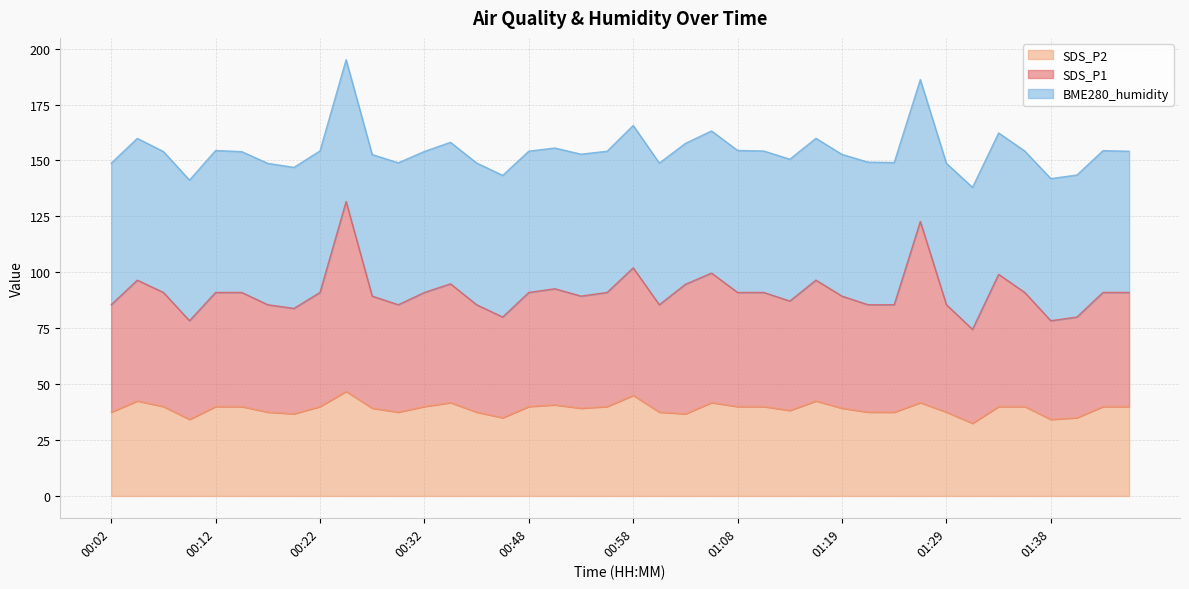

What is the highest value of the SDS_P2 series?

46.8